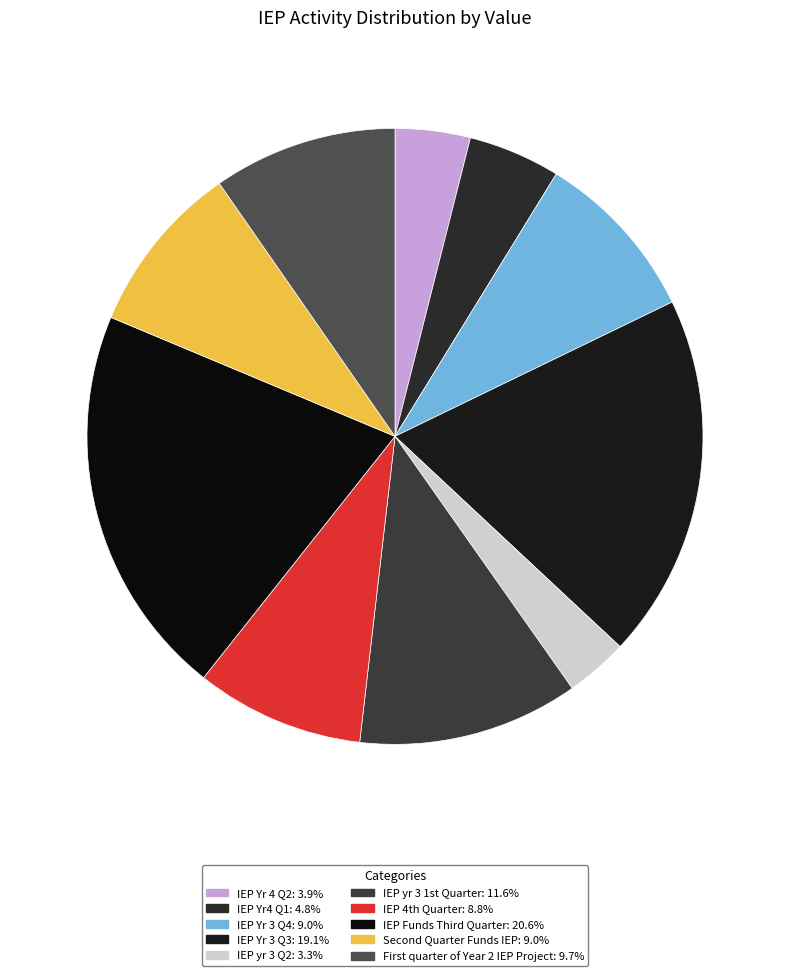

Combined, what portion of the pie is IEP Yr 3 Q4 and IEP Yr 3 Q3?

28.2%